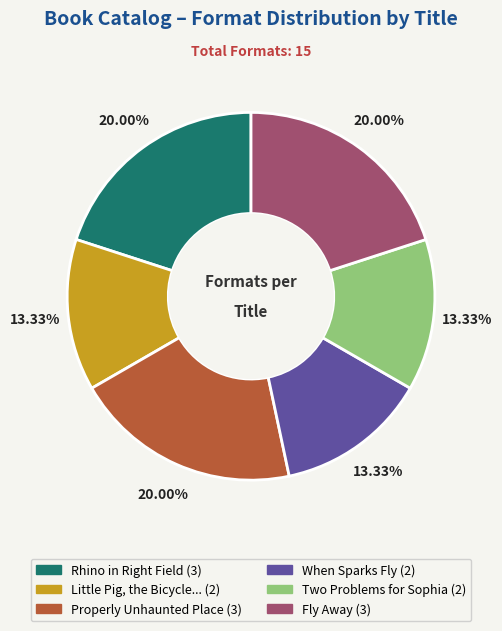

Is there any slice that represents more than half of the pie?

No